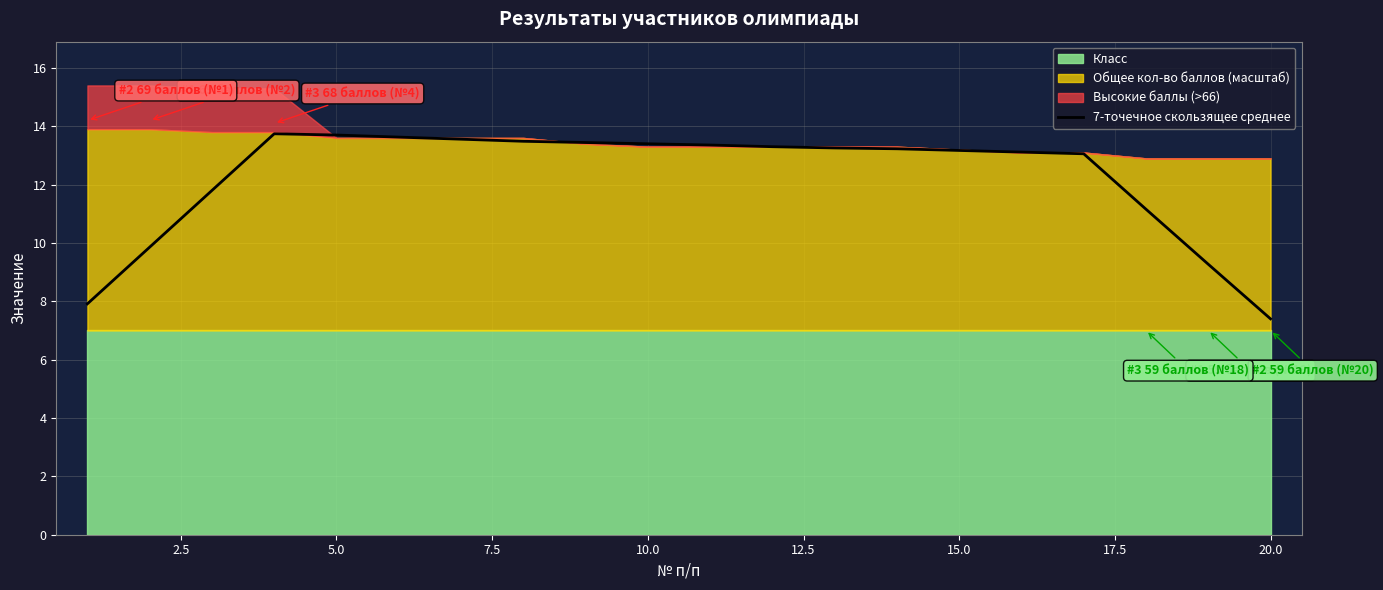

Which category has the lowest value in the 7-точечное скользящее среднее series?

20.0